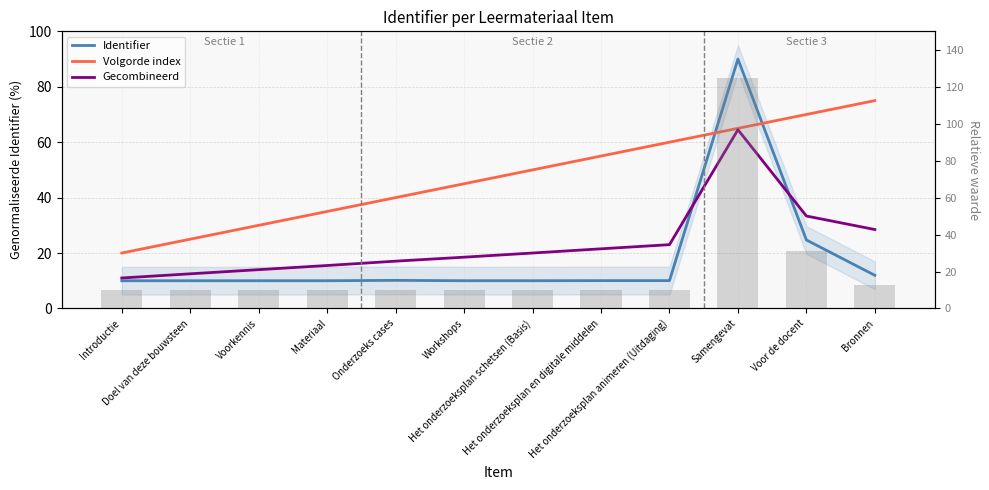

The value of Identifier at Het onderzoeksplan schetsen (Basis) is 15.2. True or false?

False